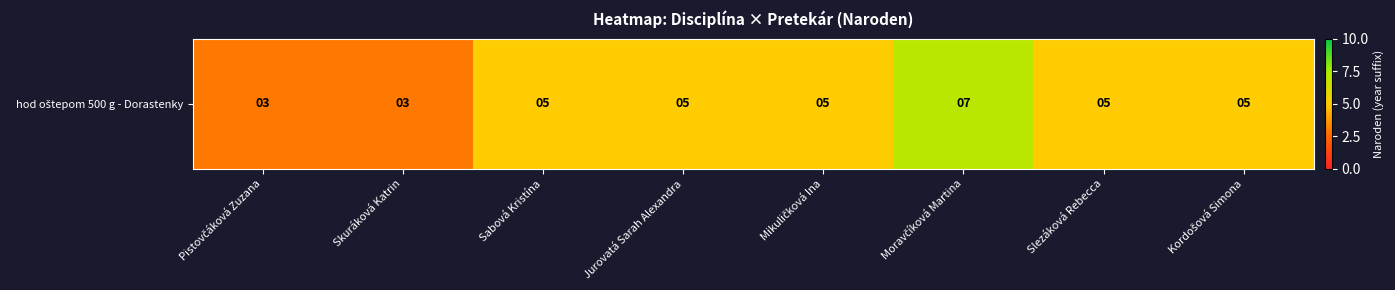

Rank the categories by value from highest to lowest.

Moravčíková Martina, Sabová Kristína, Jurovatá Sarah Alexandra, Mikuličková Ina, Slezáková Rebecca, Kordošová Simona, Pistovčáková Zuzana, Skuráková Katrin